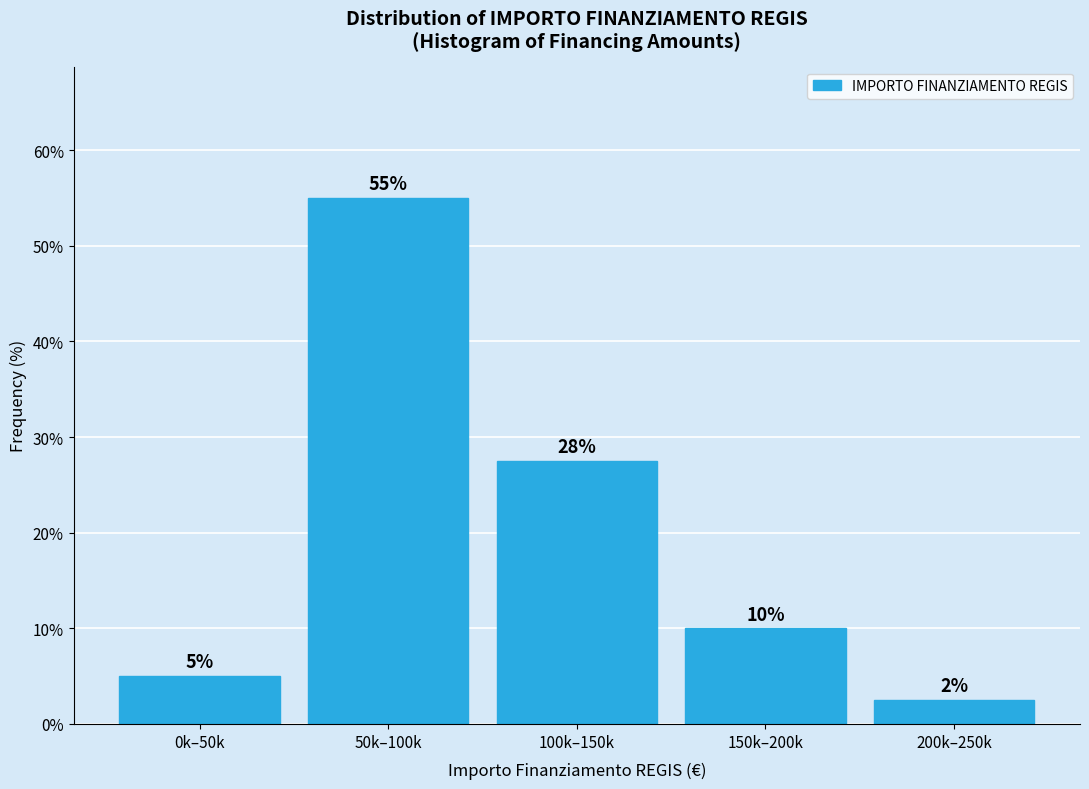

At which label is the value closest to 28?

100k–150k